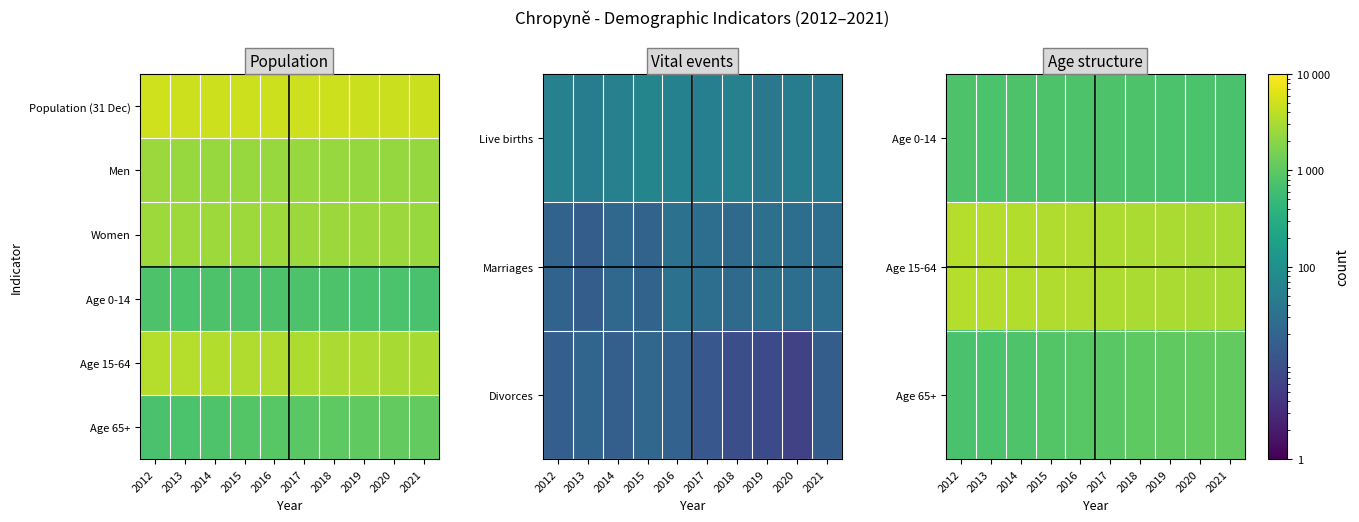

What is the total value across all series at 2013?

10058